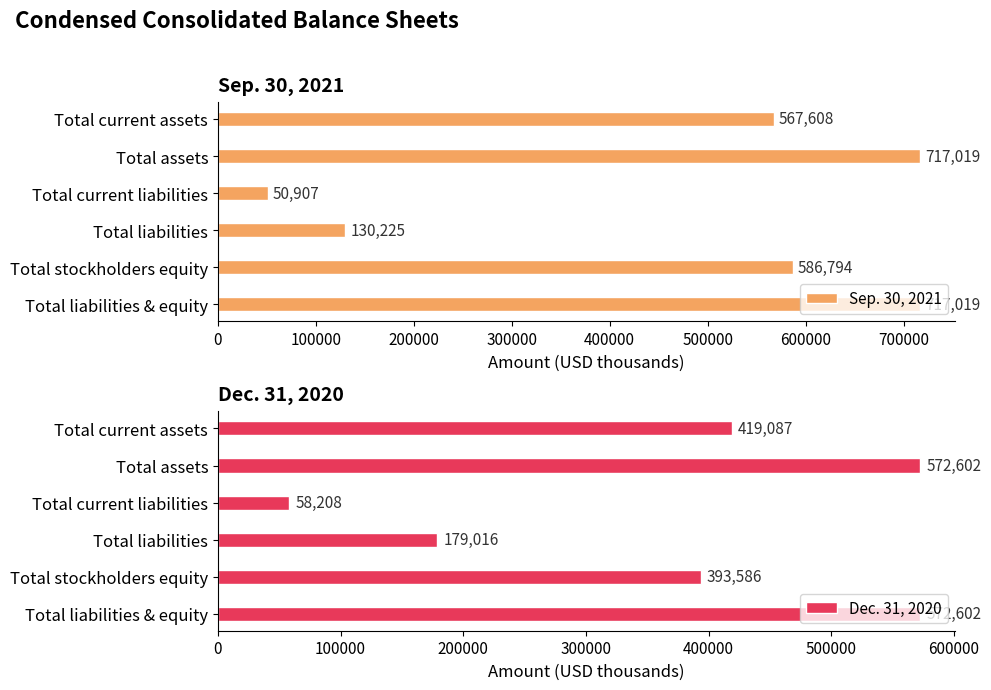

Reading right to left, what are all the values shown in this chart?

Sep. 30, 2021: 717019	586794	130225	50907	717019	567608
Dec. 31, 2020: 572602	393586	179016	58208	572602	419087